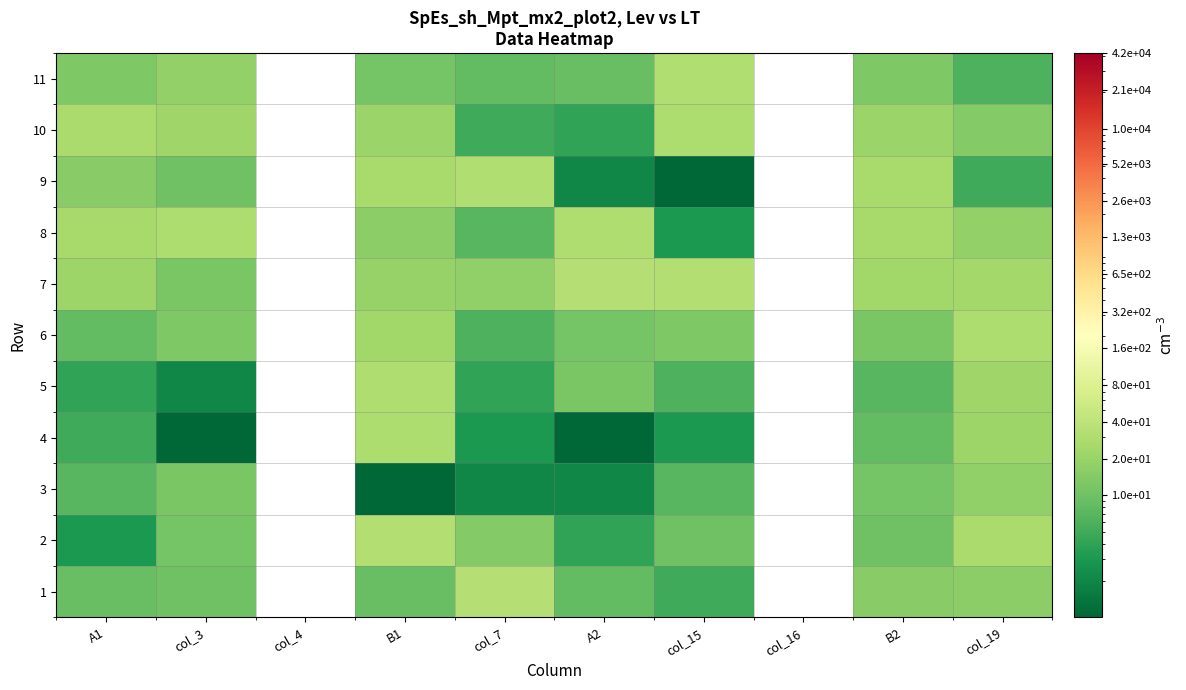

Where is 10 nearest to the value 16?

col_19